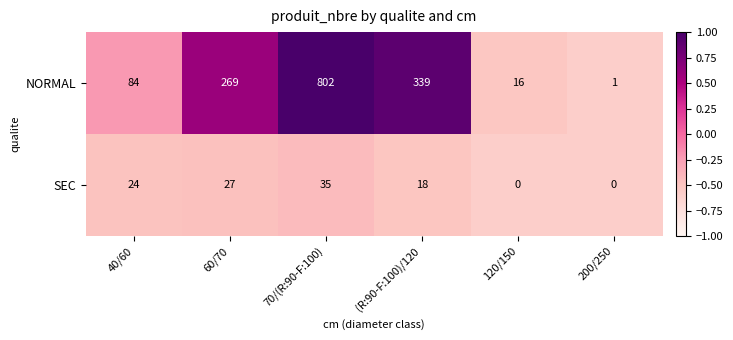

True or false: SEC has a value of 35 at 70/(R:90-F:100).

True